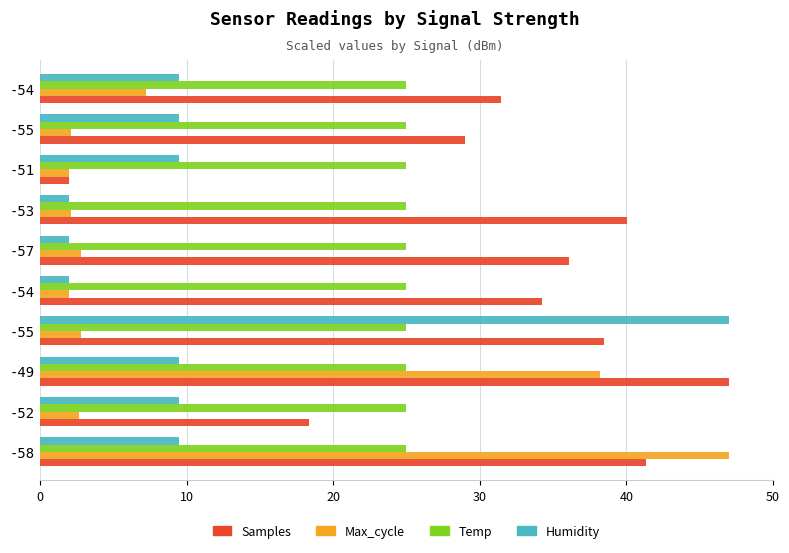

How many data points in Samples are less than 36?

5